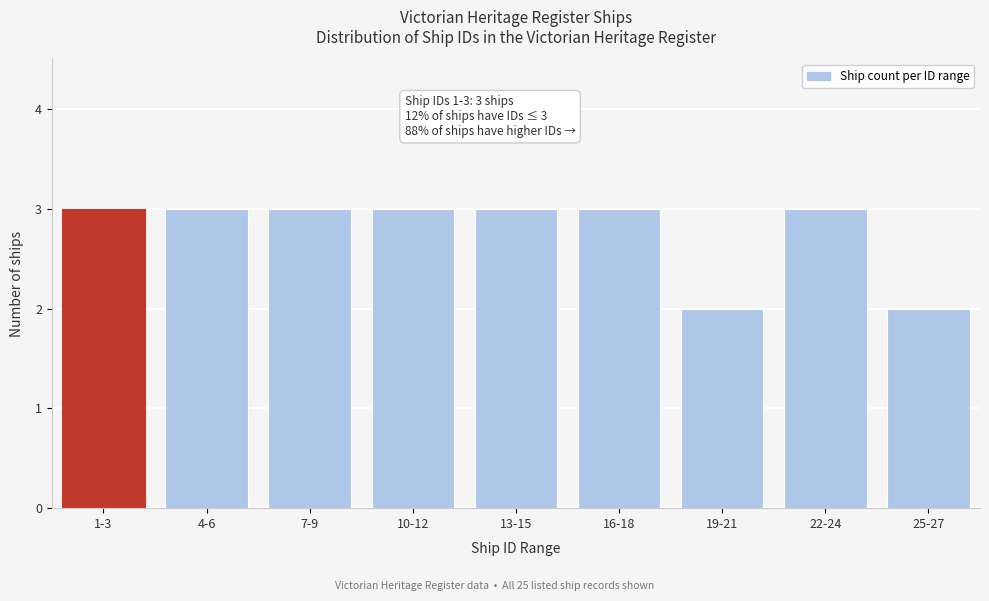

Reading right to left, list all the values displayed in this chart.

25-27=2	22-24=3	19-21=2	16-18=3	13-15=3	10-12=3	7-9=3	4-6=3	1-3=3